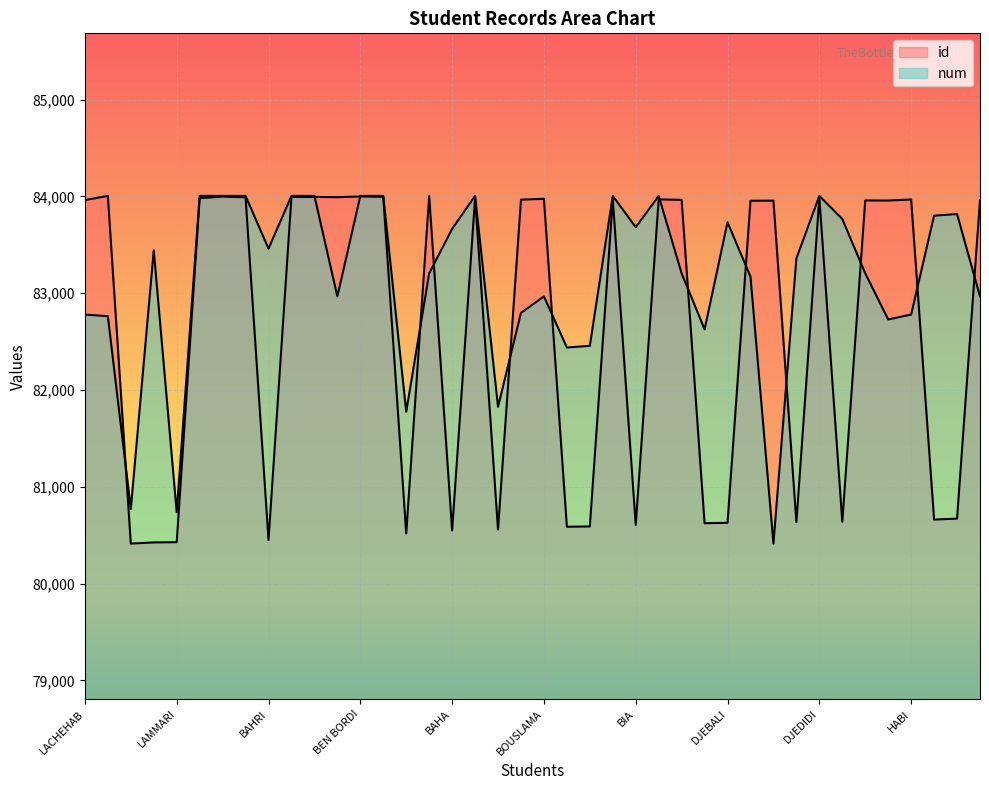

What is the minimum value for id?

80413.0